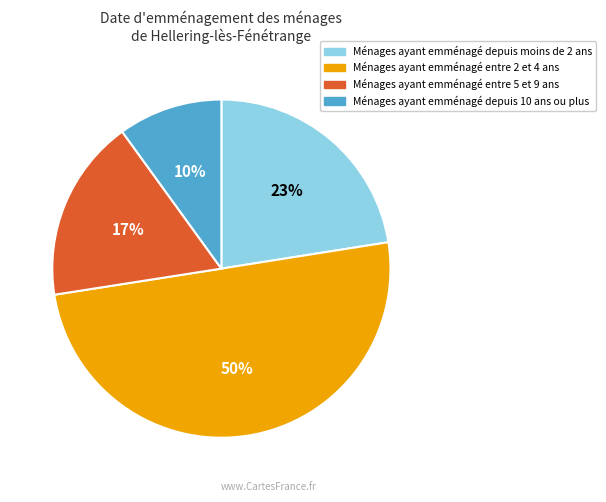

To the nearest percent, what is the difference between the largest and smallest slice percentages?

40%